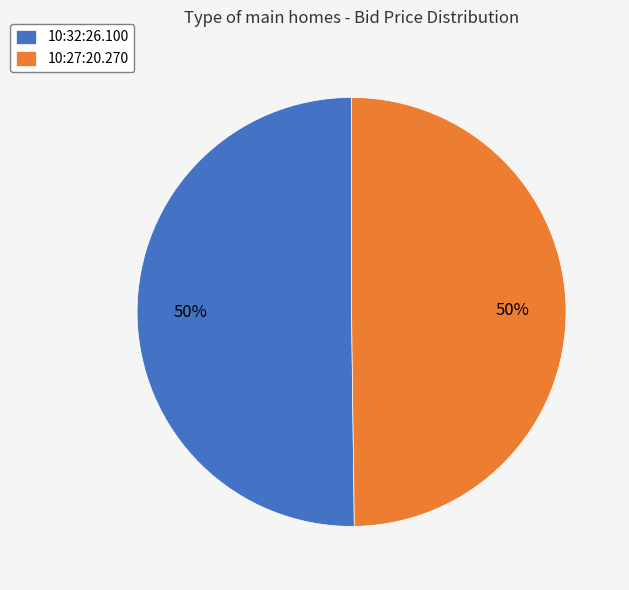

Approximately how many times larger is the value at 10:32:26.100 compared to 10:27:20.270?

1.0